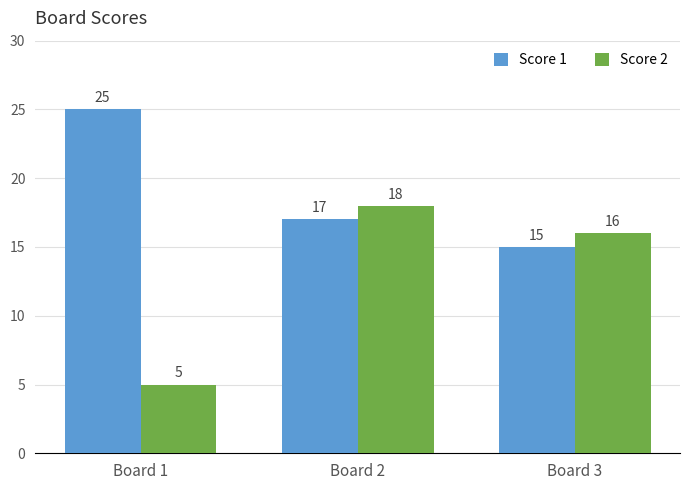

What is the lowest value of the Score 1 series?

15